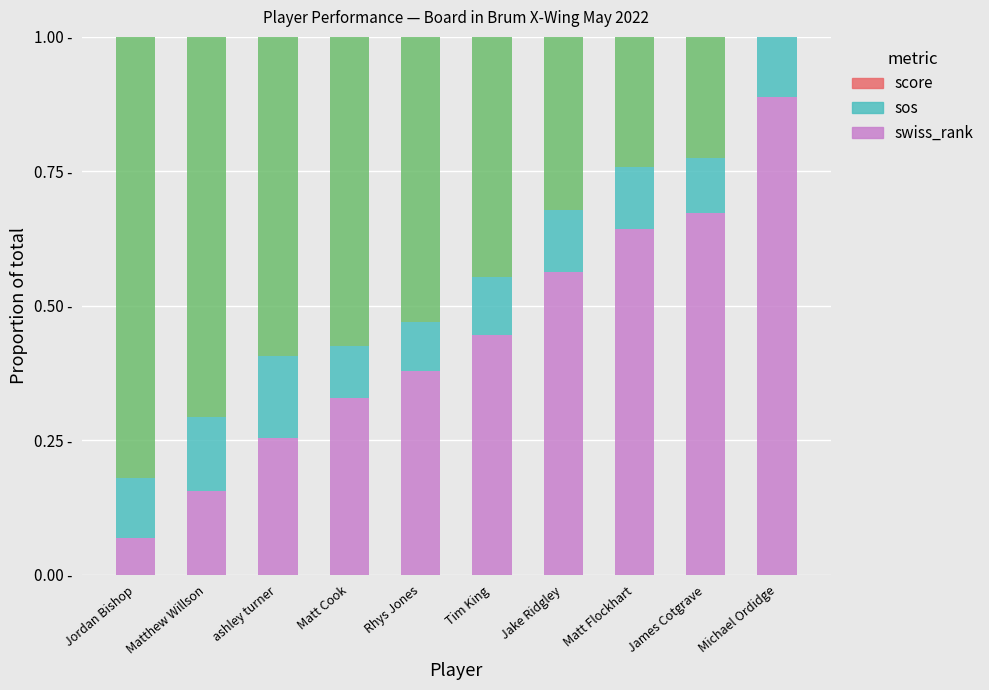

What is the sum of all score values?

4.5